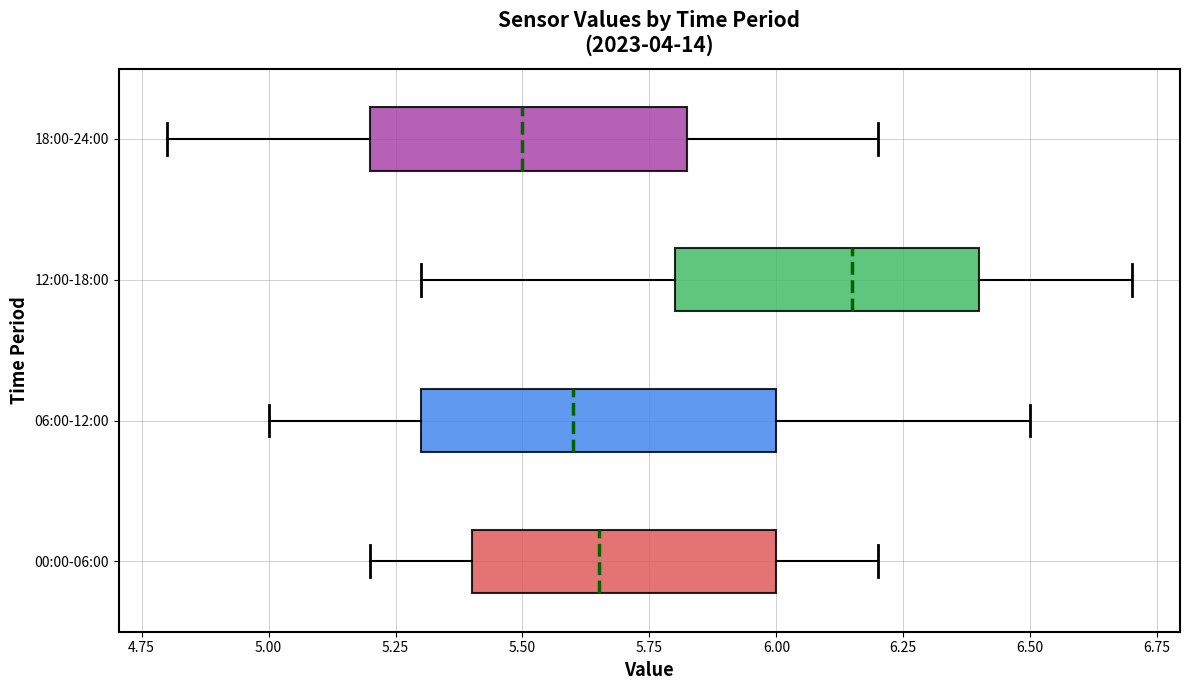

Reading bottom to top, transcribe this box plot: for each box, give where its median line is, the range the box spans, and where its two whiskers end, as read against the x-axis. The values are not printed on the chart, so give them approximately, as read against the axis.

00:00-06:00: median 5.65, box 5.40 to 6.00, whiskers 5.20 to 6.20
06:00-12:00: median 5.60, box 5.30 to 6.00, whiskers 5.00 to 6.50
12:00-18:00: median 6.15, box 5.80 to 6.40, whiskers 5.30 to 6.70
18:00-24:00: median 5.50, box 5.20 to 5.85, whiskers 4.80 to 6.20